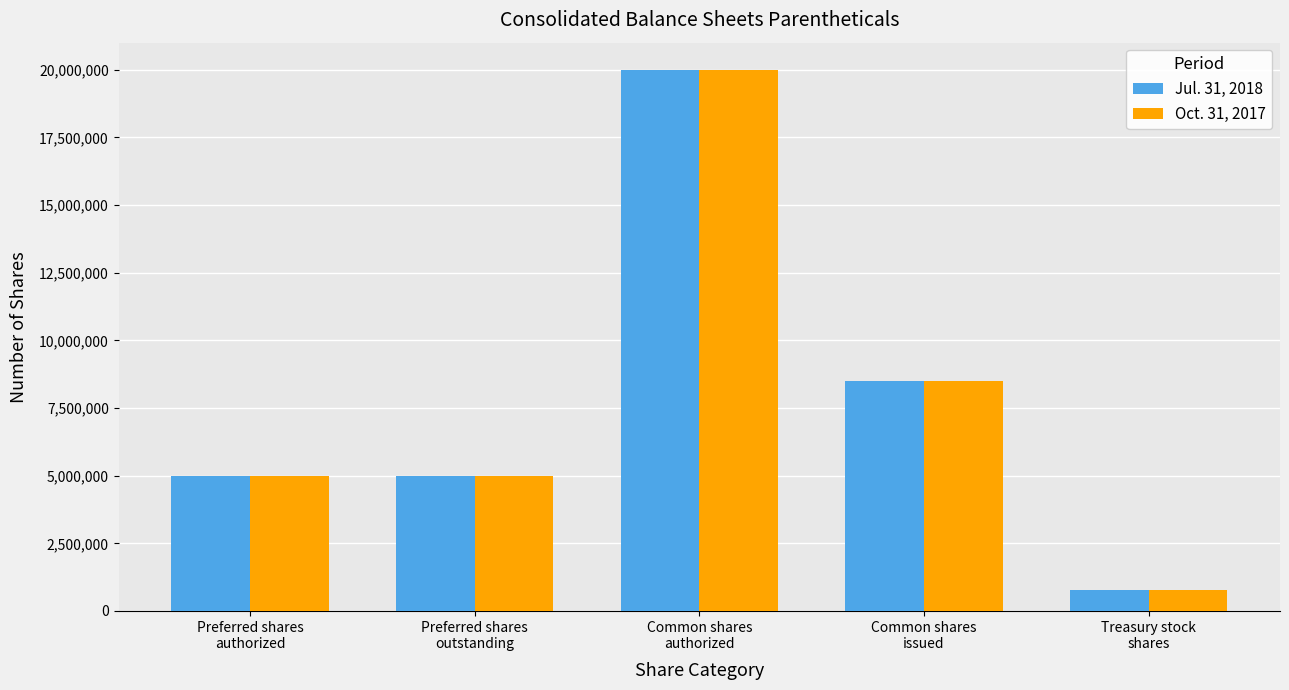

The value of Jul. 31, 2018 at Treasury stock
shares is 784435. True or false?

True